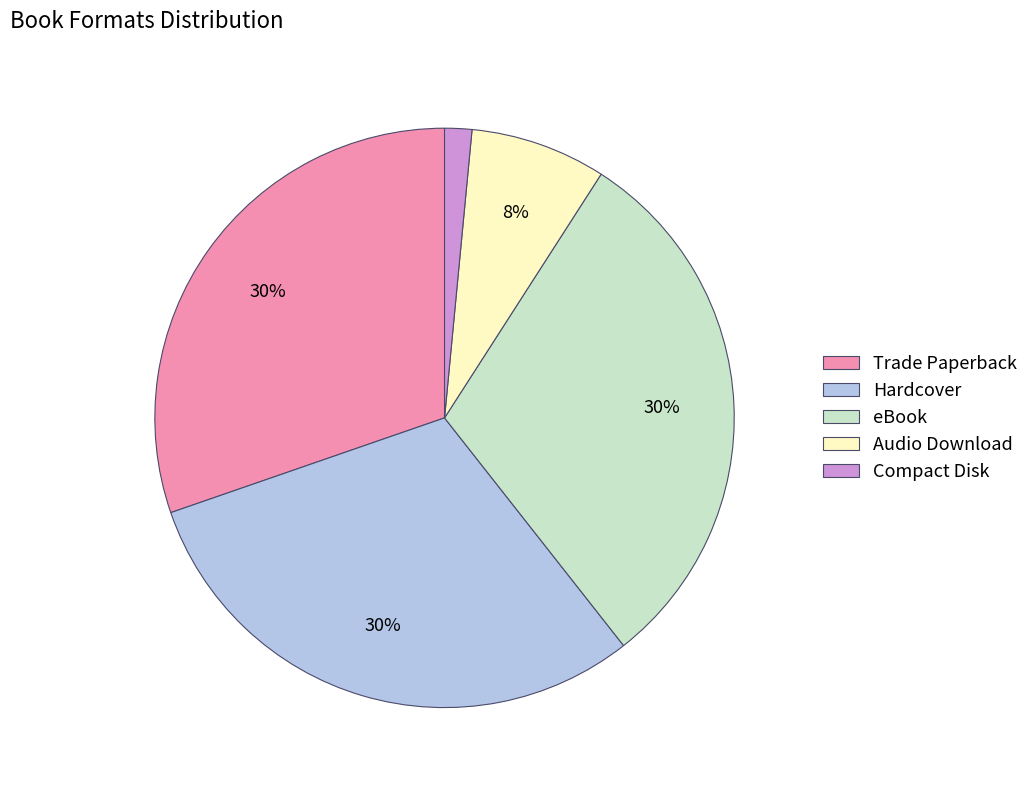

How many slices are in this pie chart?

5